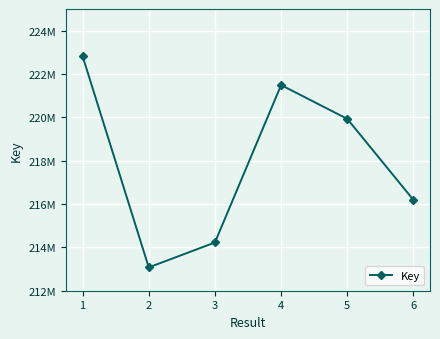

At which category does the data reach its first local valley?

2